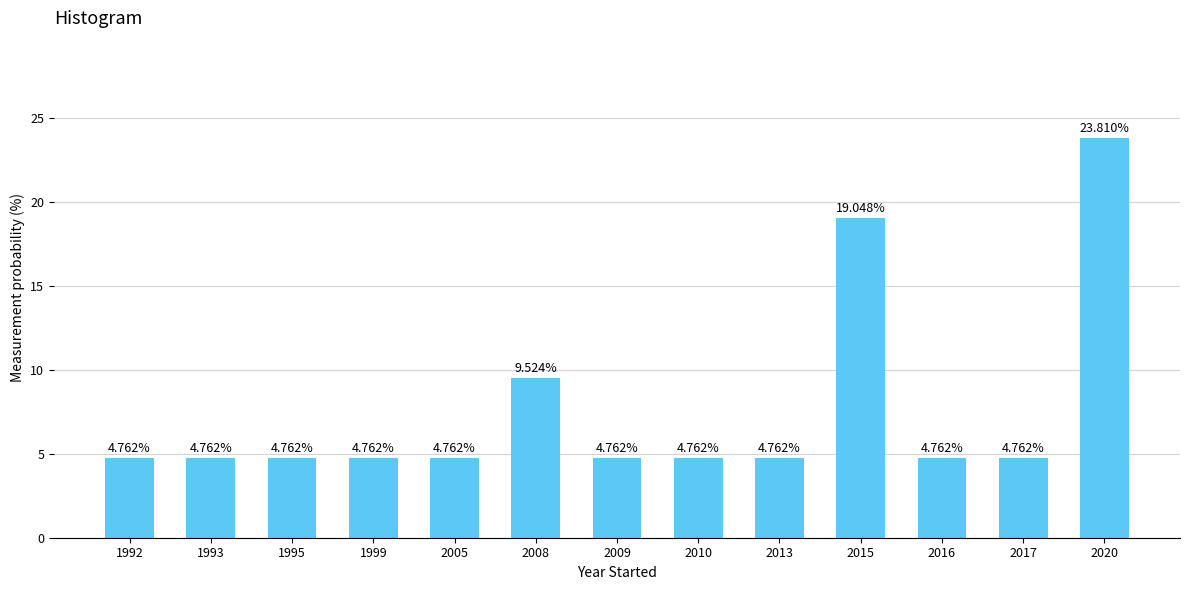

What is the sum of the values at 2009 and 1992?

9.5